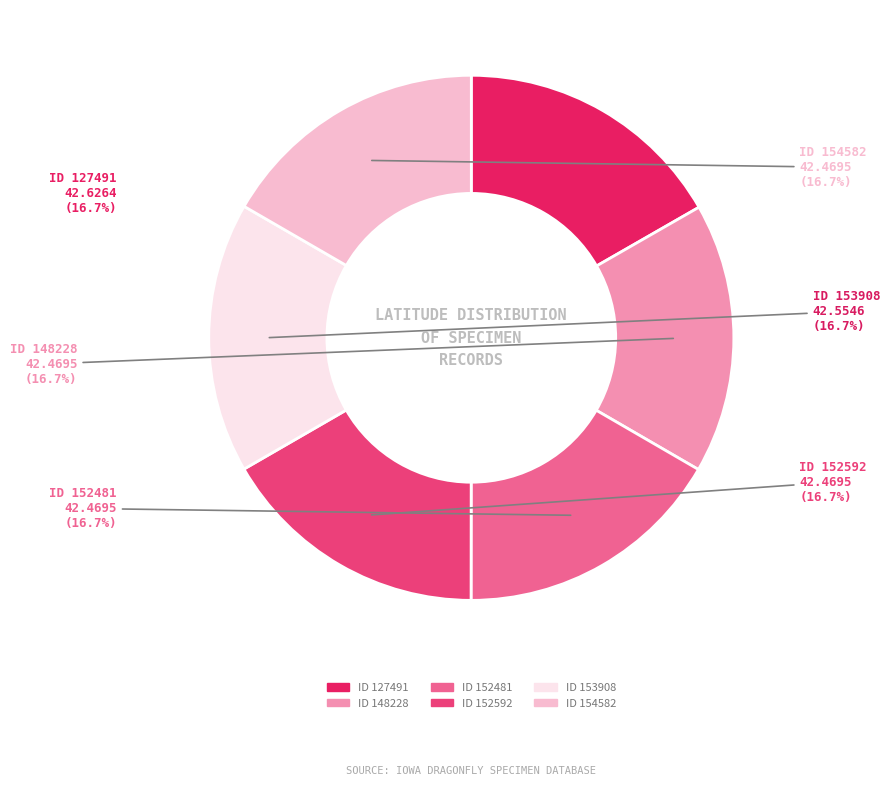

Is there any slice that represents more than half of the pie?

No